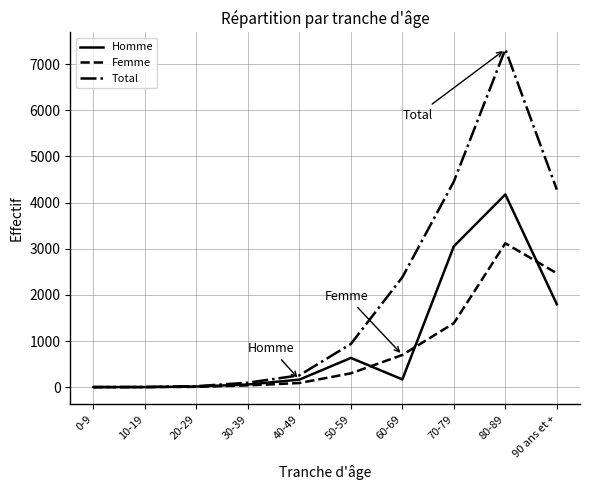

What is the difference between the highest and lowest values at 10-19?

2